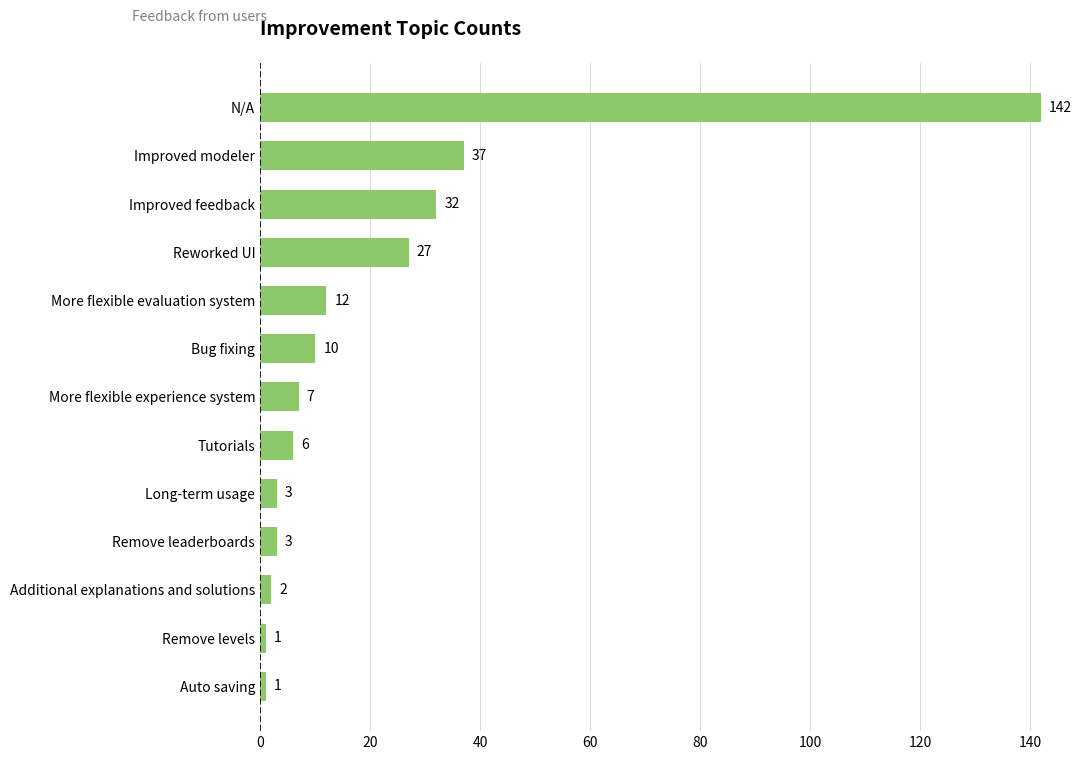

What is the difference between the maximum and second lowest values?

141